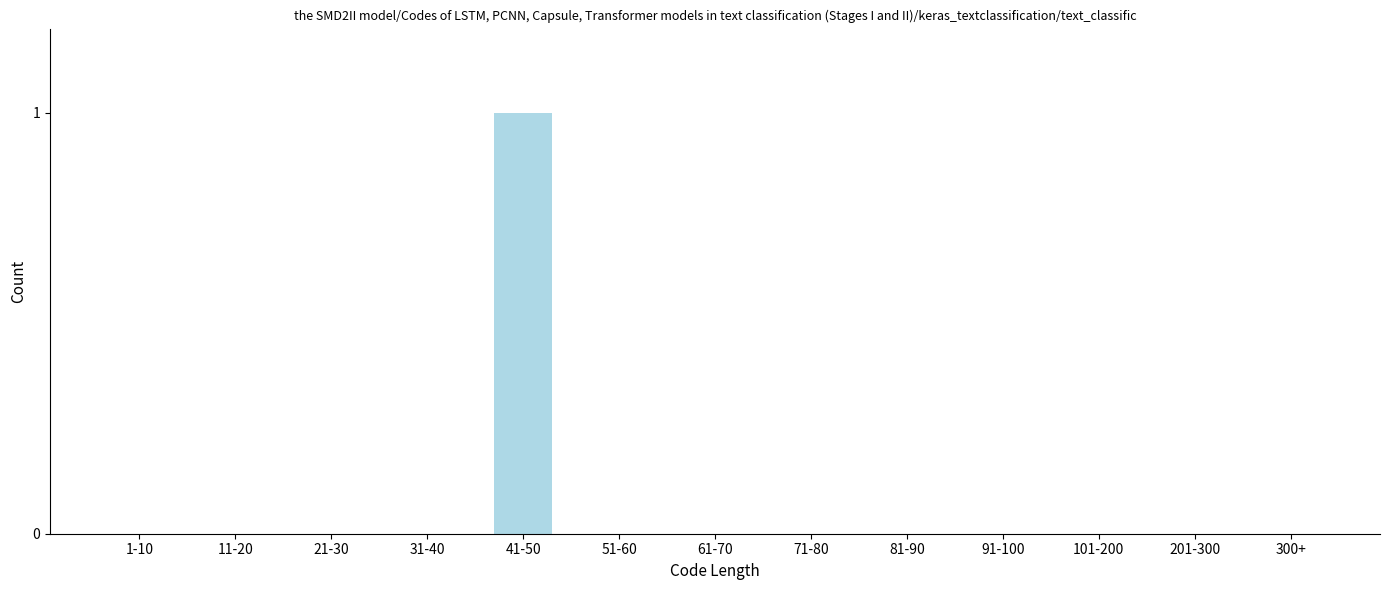

Reading right to left, transcribe all the data shown in this chart.

300+=0	201-300=0	101-200=0	91-100=0	81-90=0	71-80=0	61-70=0	51-60=0	41-50=1	31-40=0	21-30=0	11-20=0	1-10=0